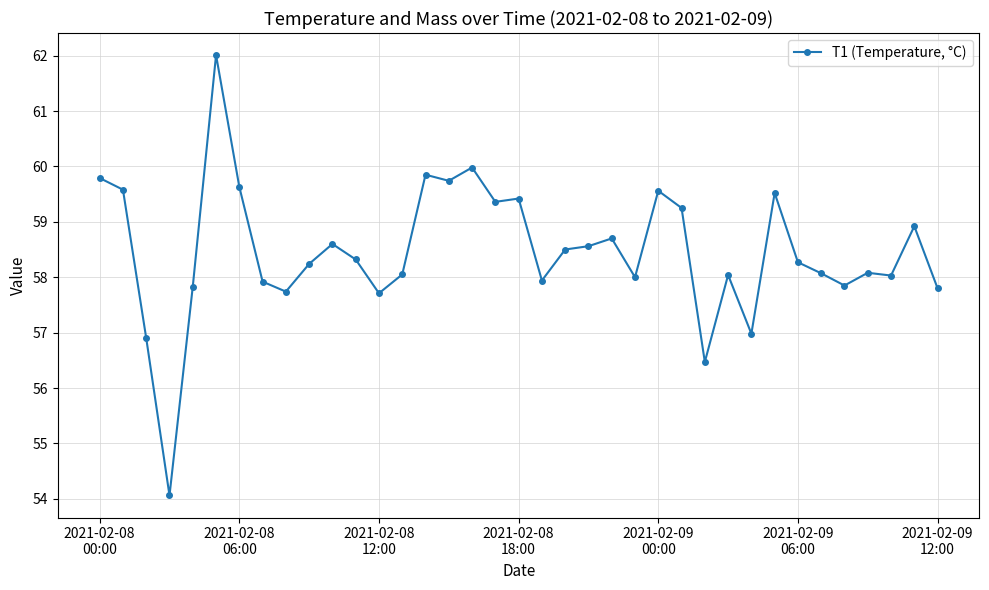

What is the difference between the maximum and minimum values?

7.9